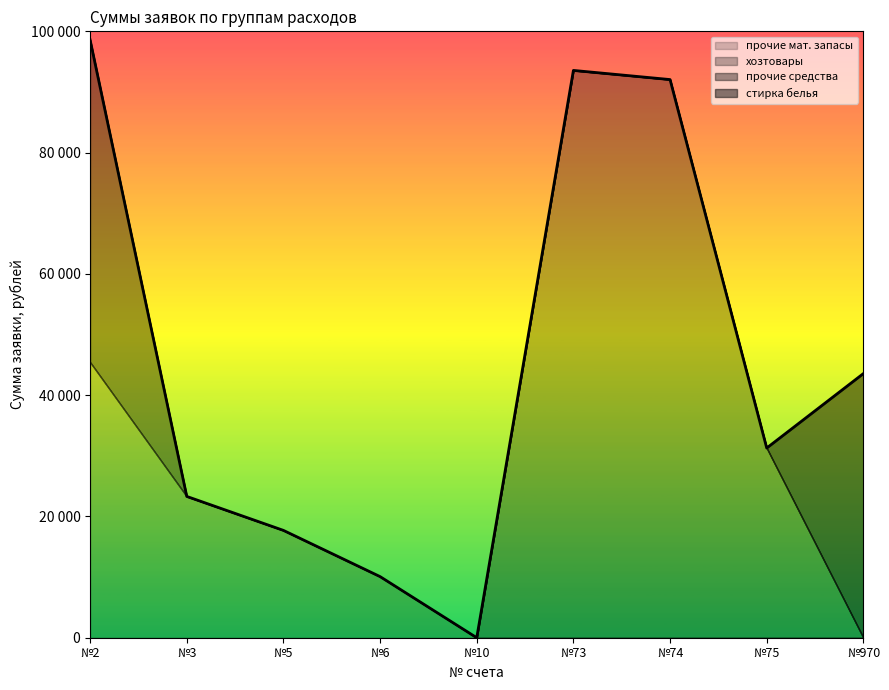

What is the spread (max minus min) of values at хозтовары?

92046.0